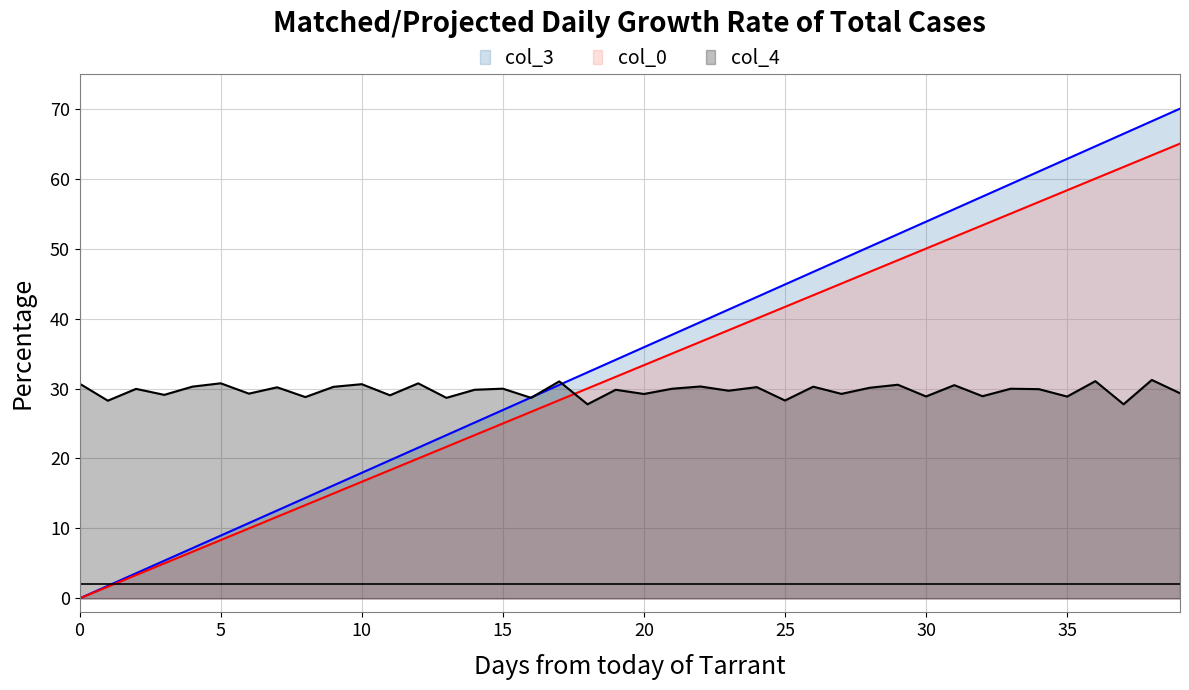

True or false: col_0_line and col_3_line intersect in this chart.

False